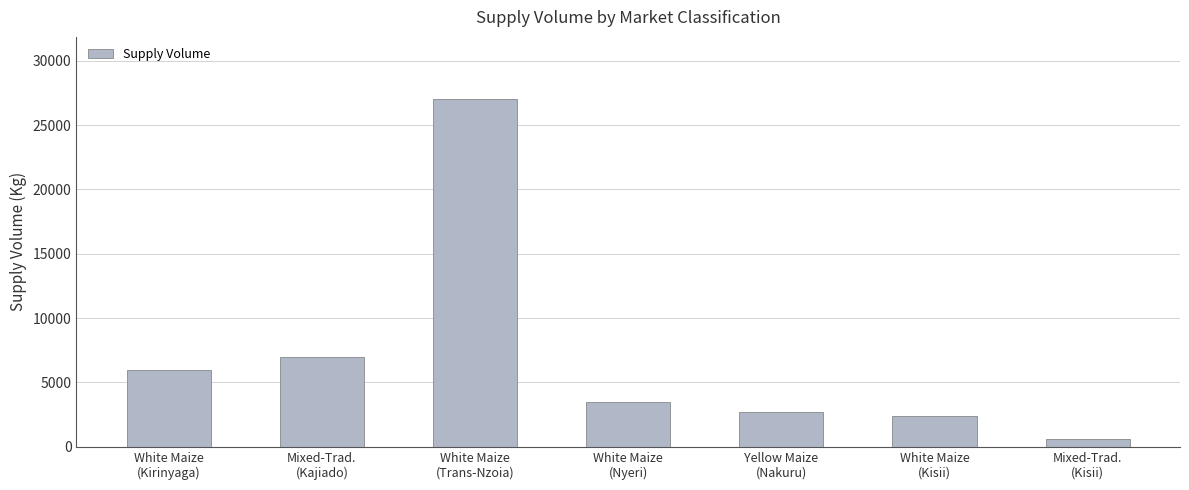

What is the change in value from Mixed-Trad.
(Kajiado) to Yellow Maize
(Nakuru)?

-4300